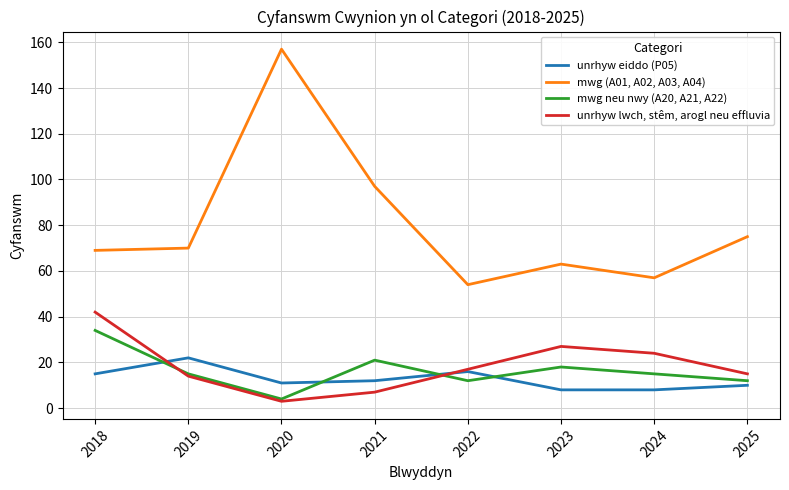

Where is the first local maximum for unrhyw lwch, stêm, arogl neu effluvia?

2023